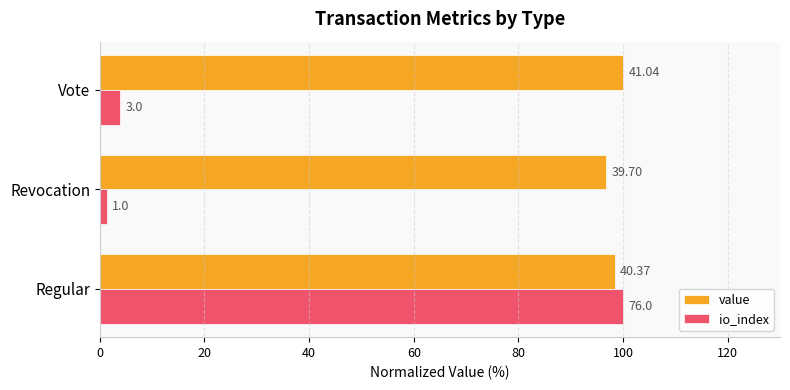

What is the value of the value bar at the 2nd from the left?

96.7